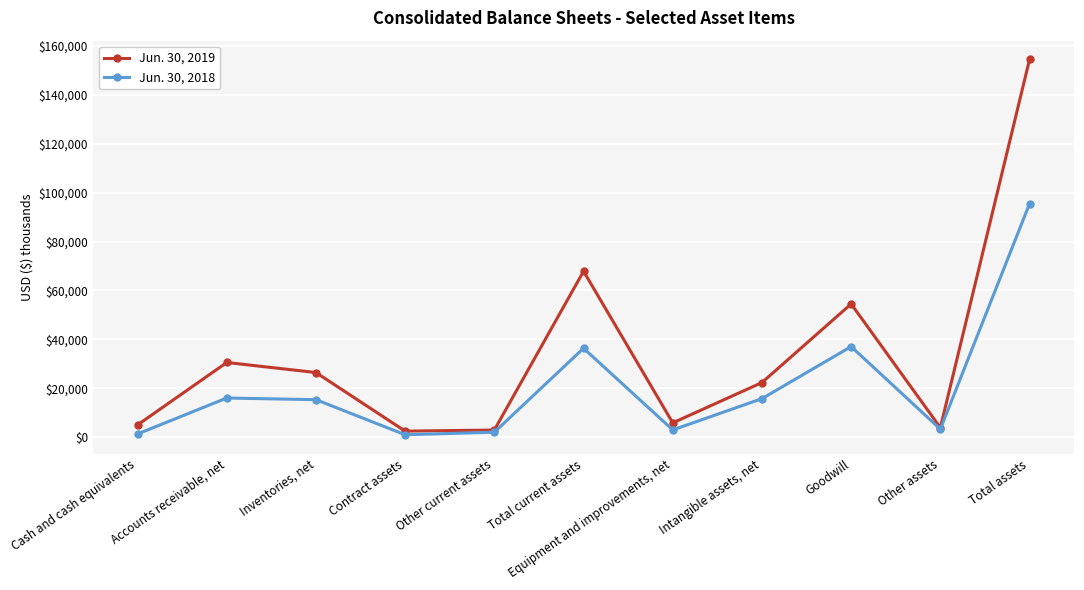

The Jun. 30, 2018 series shows 36374 at Total current assets. True or false?

True